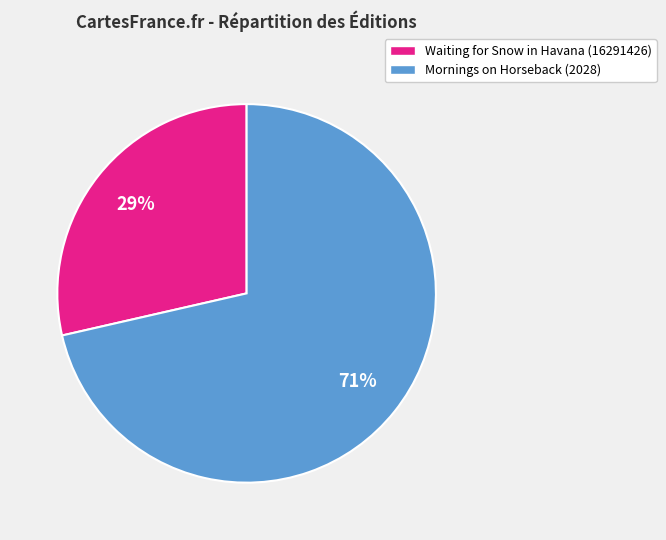

Is there any slice that represents more than half of the pie?

Yes